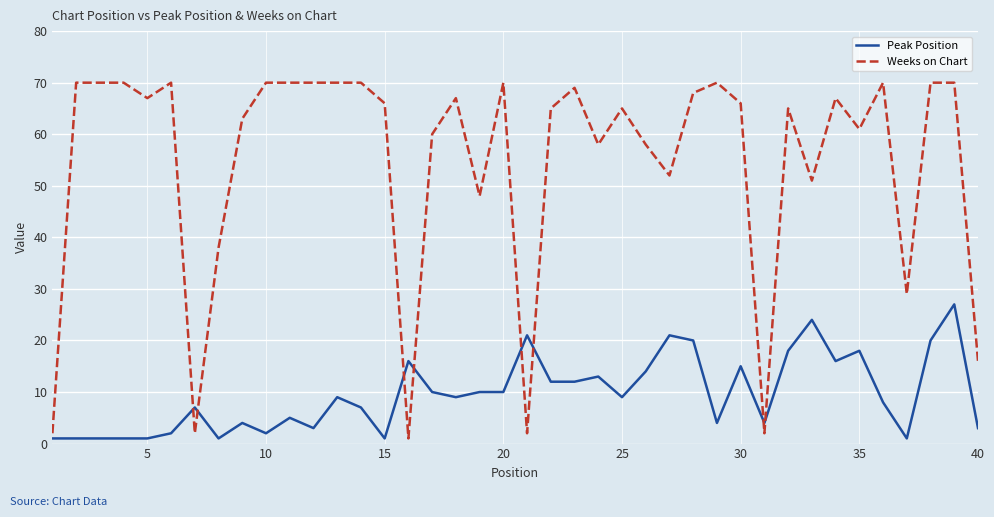

What is the highest value of the Peak Position series?

27